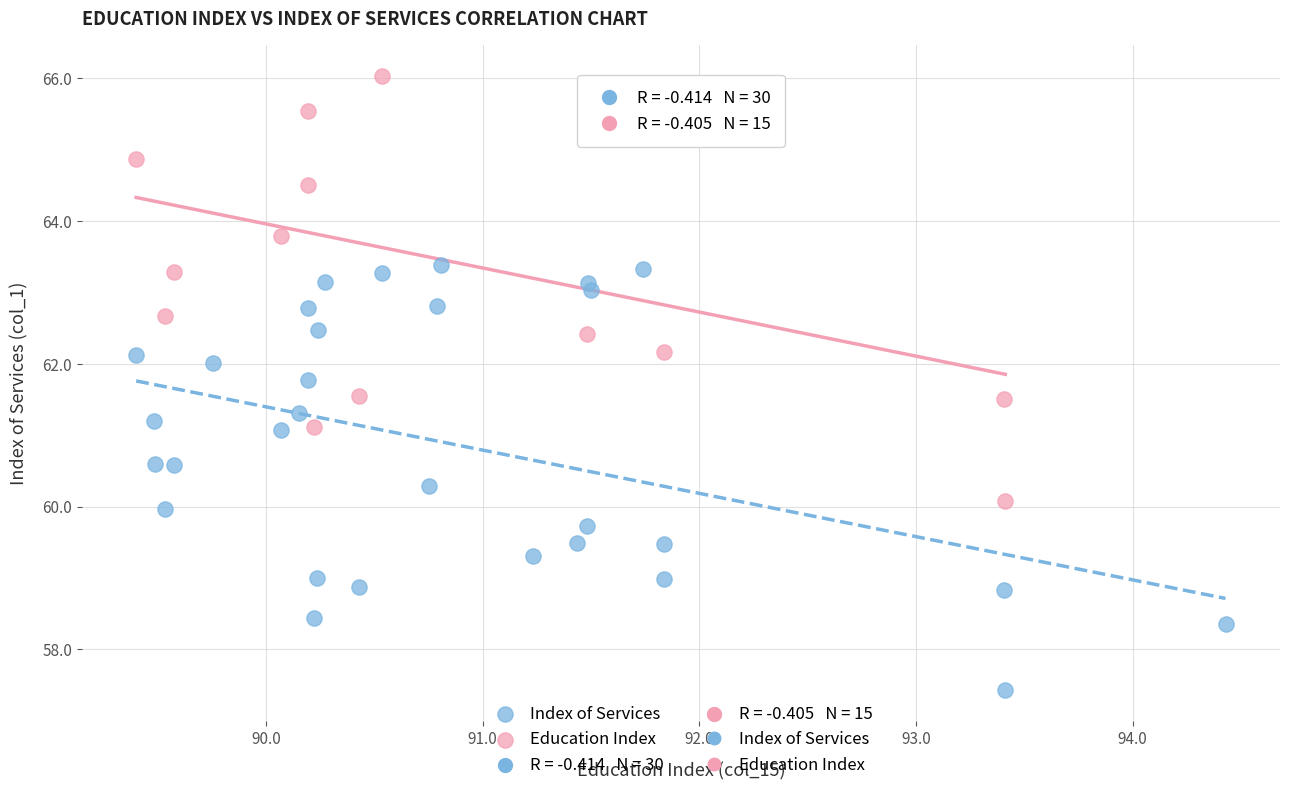

Which series contains the lowest Y value?

Index of Services